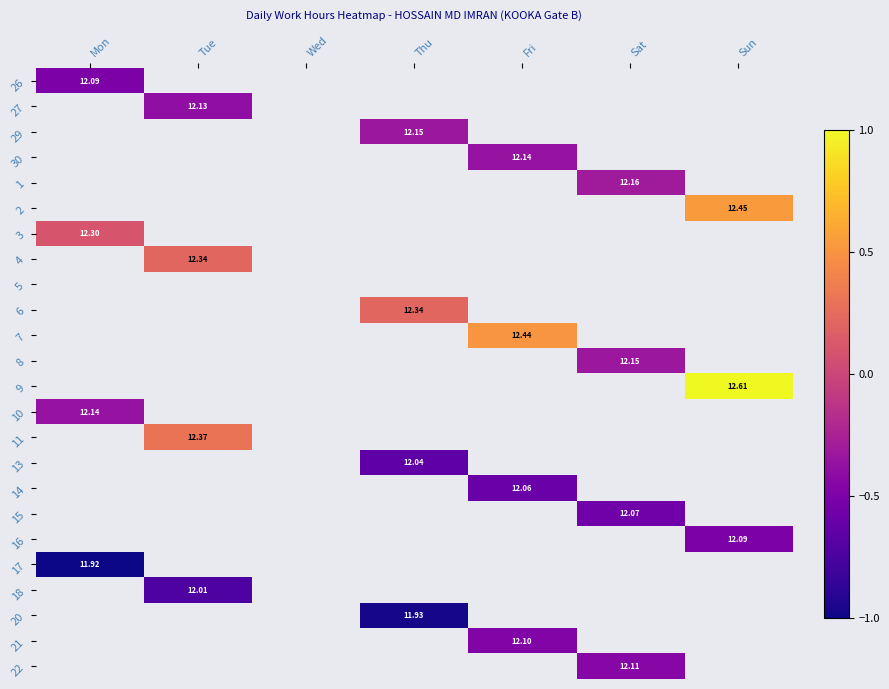

Between Fri and Sat, which is larger?

Sat